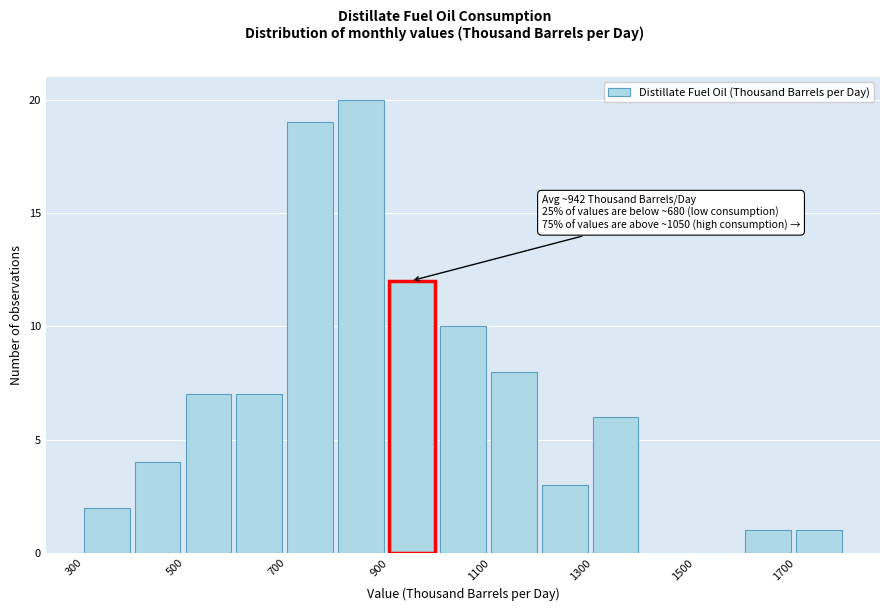

Over which range of the x-axis is the bar tallest?

800 to 900